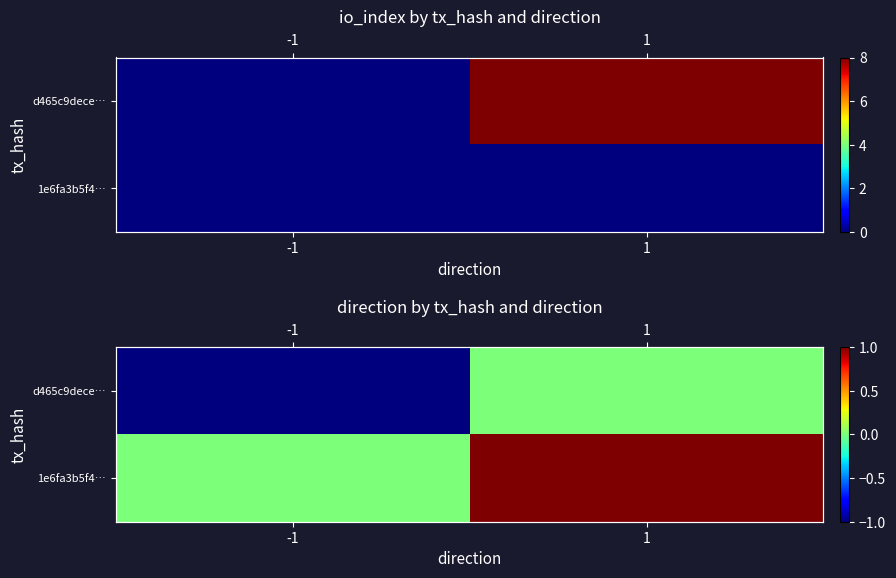

True or false: 1e6fa3b5f4… has a value of 0 at -1.

True